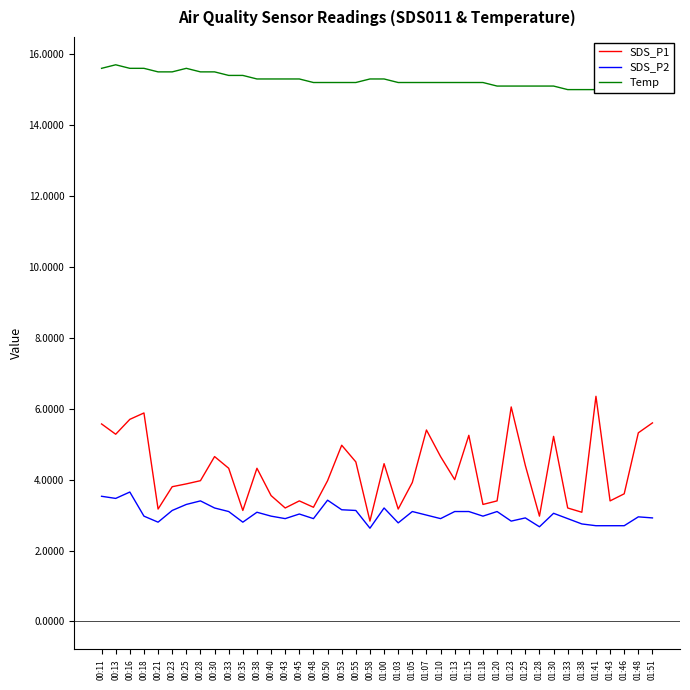

What is the difference between the SDS_P1 values at 01:07 and 01:20?

2.0